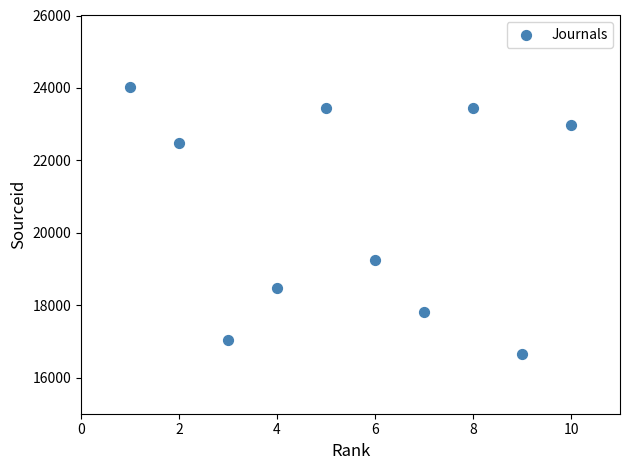

What is the average Y value?

20563